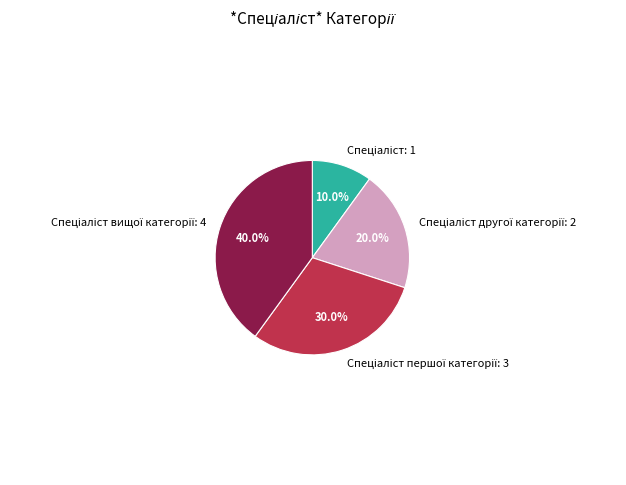

To the nearest percent, what is the difference between the largest and smallest slice percentages?

30%